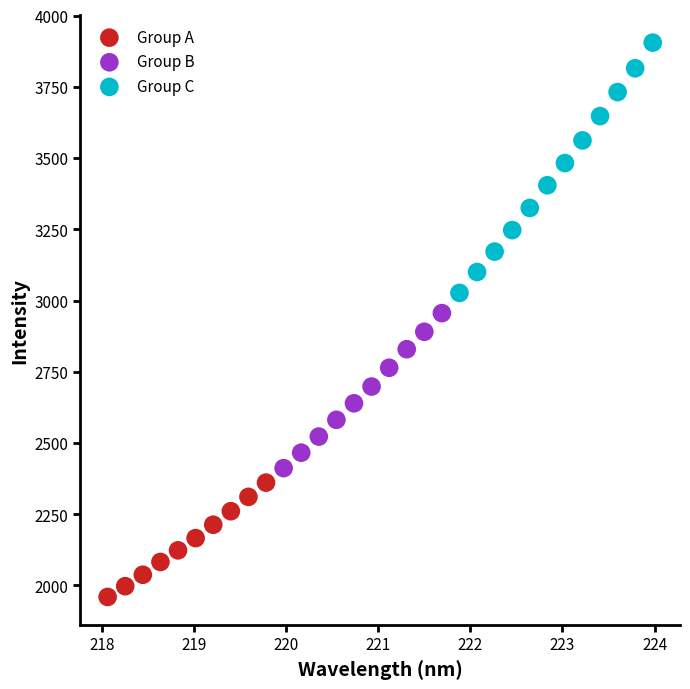

What are all the series names shown in the legend?

Group A, Group B, Group C